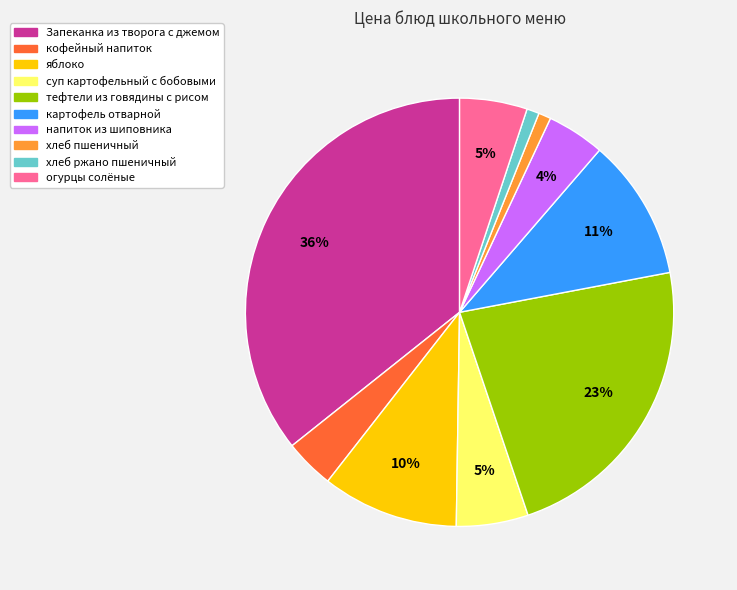

To the nearest percent, what is the combined percentage of хлеб ржано пшеничный and хлеб пшеничный?

2%